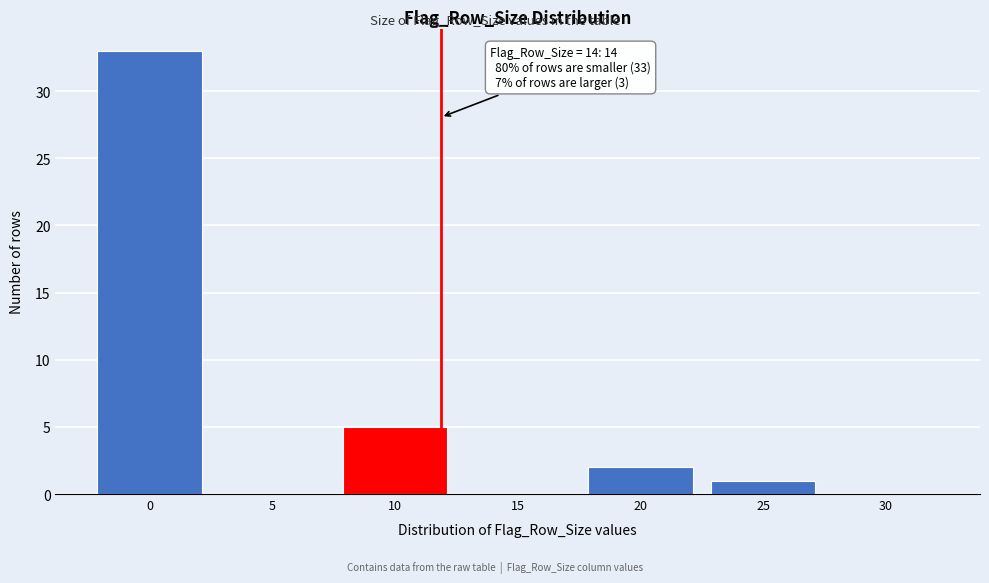

Reading right to left, extract all data points from this chart.

30=0	25=1	20=2	15=0	10=5	5=0	0=33